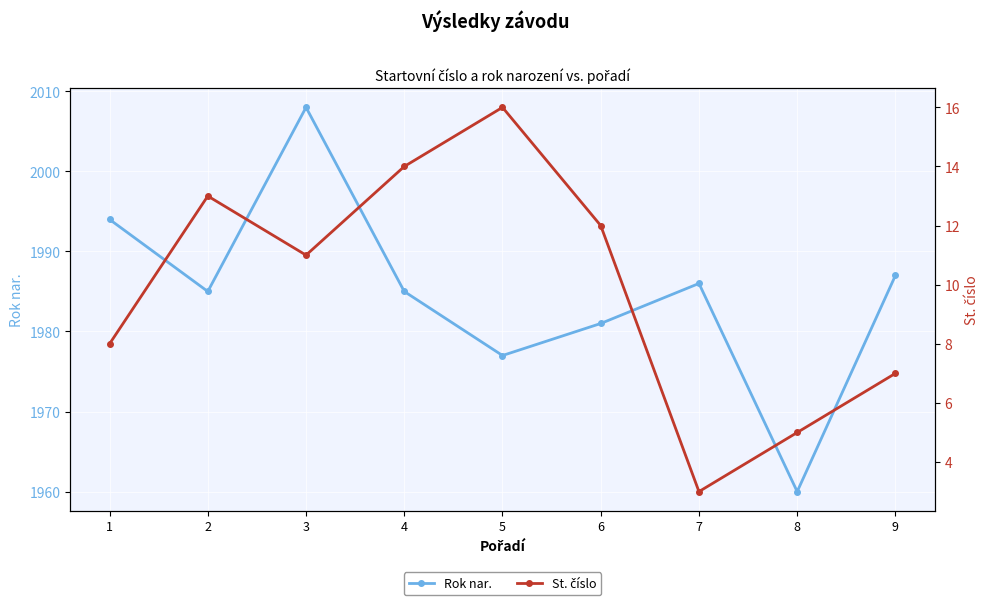

What value does the St. číslo series have at 1?

8